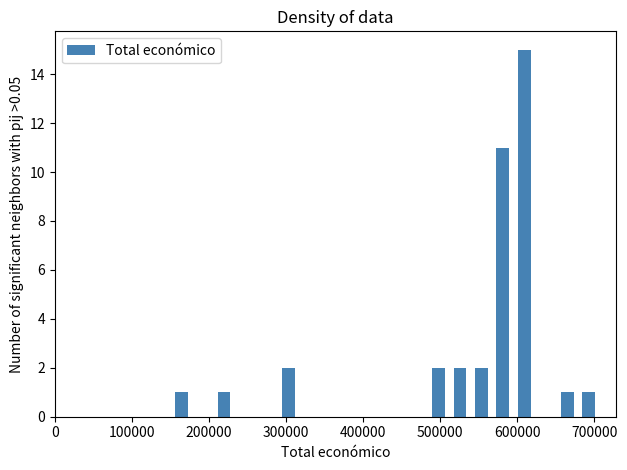

Around what value on the x-axis is the tallest bar? Give the approximate position of its centre, as read against the axis.

610000